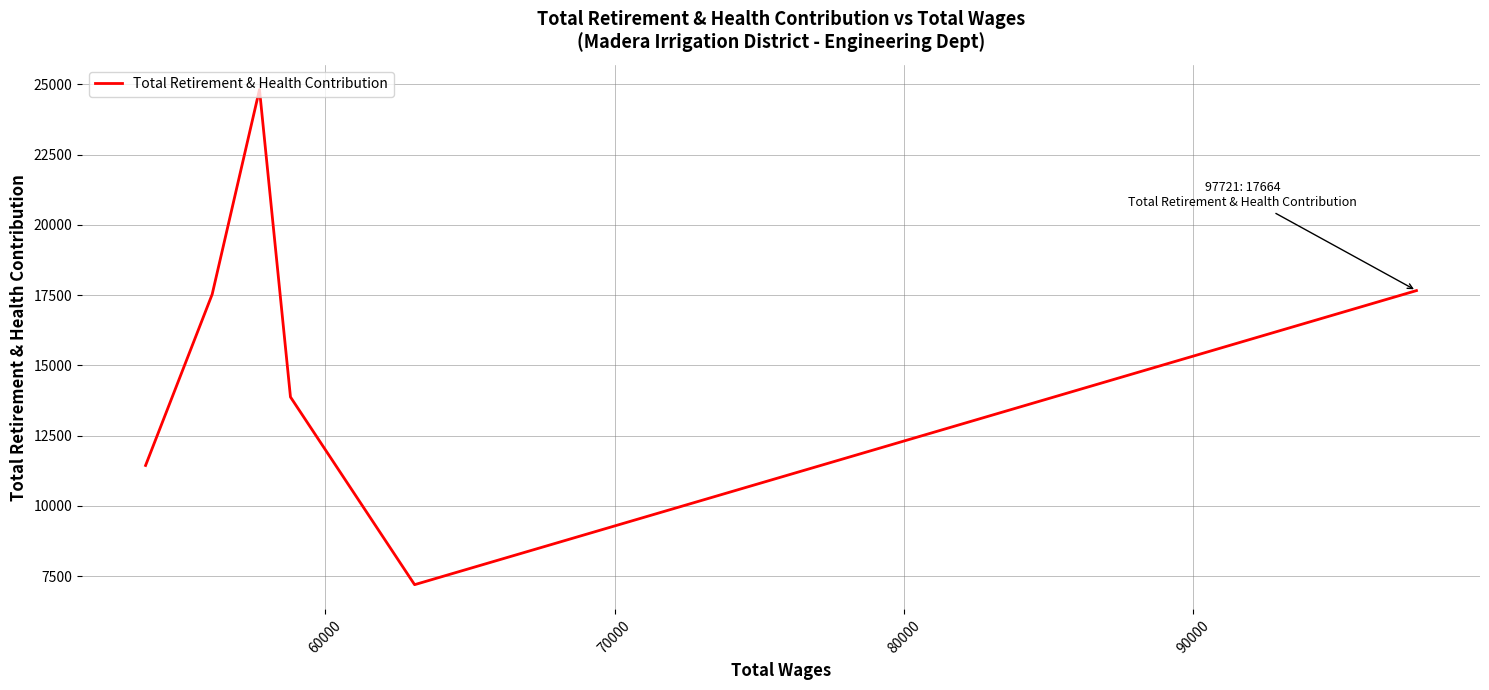

What is the sum of all values?

92529